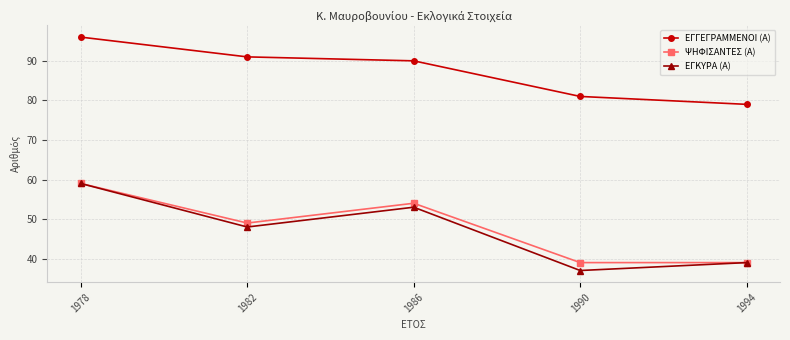

Rank the categories by ΕΓΚΥΡΑ (Α) value from highest to lowest.

1978, 1986, 1982, 1994, 1990